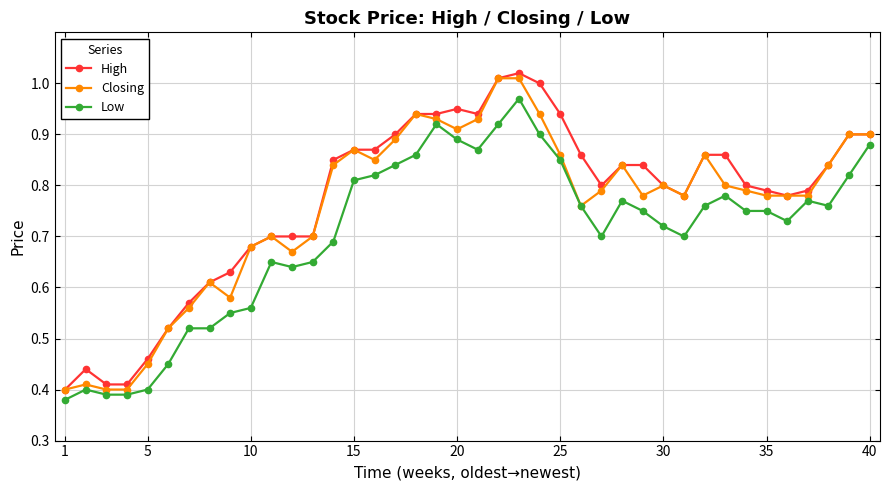

At how many categories does at least one series exceed 0?

40